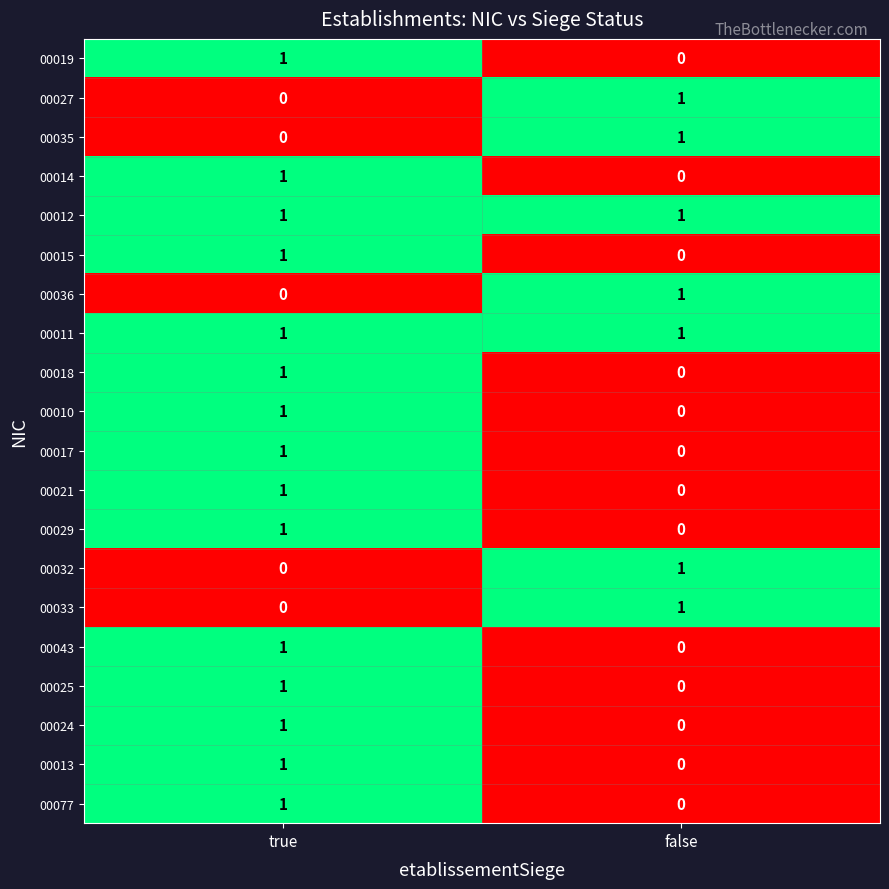

Is the value of 00019 at false greater than the value of 00012 at false?

No